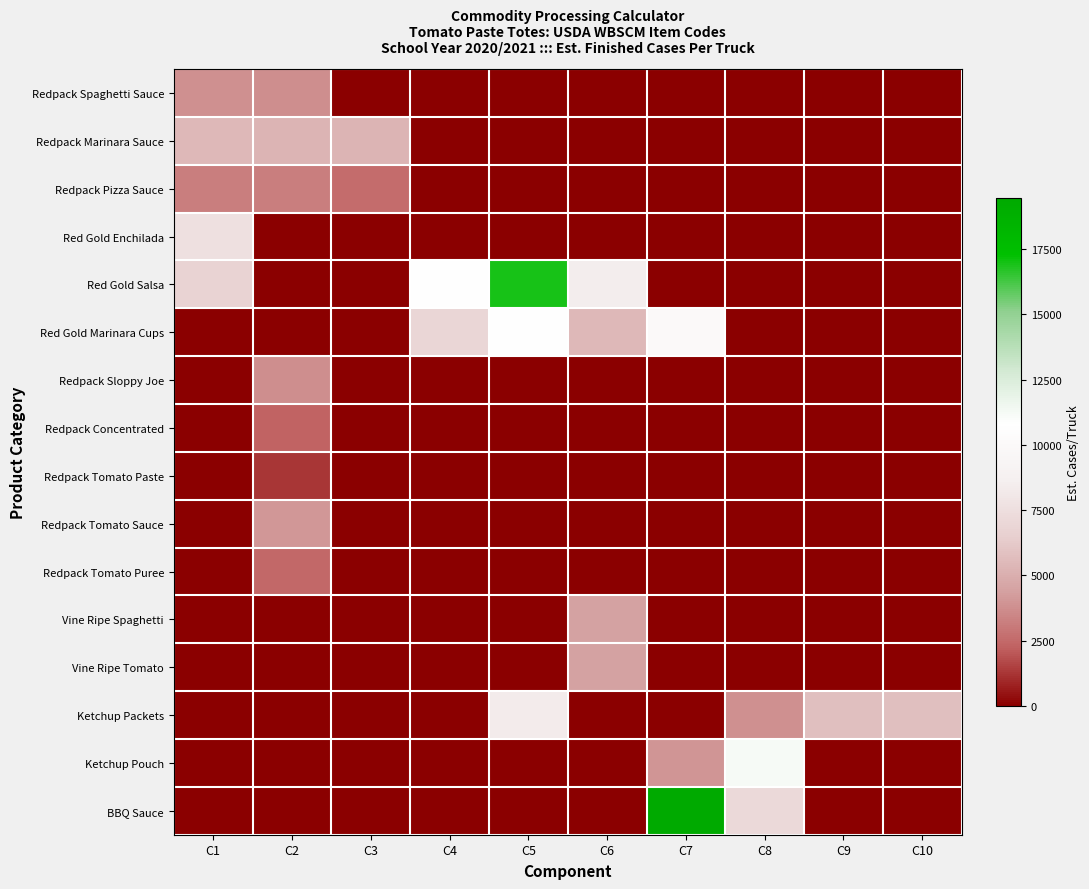

At how many categories does at least one series exceed 11161?

3